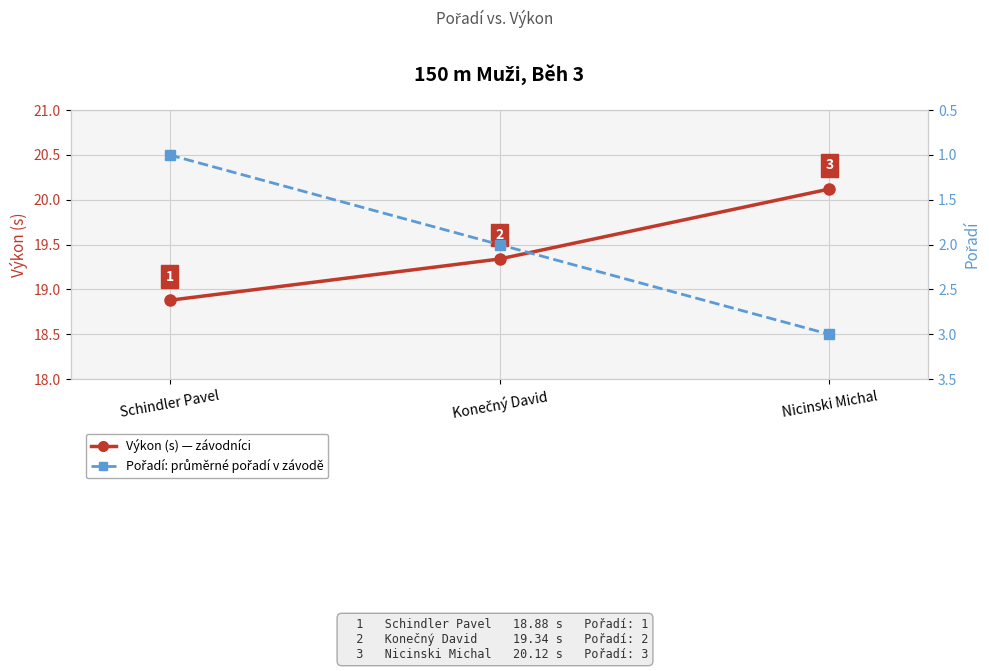

At Schindler Pavel, list the series in order from smallest to largest.

Pořadí, Výkon (s)